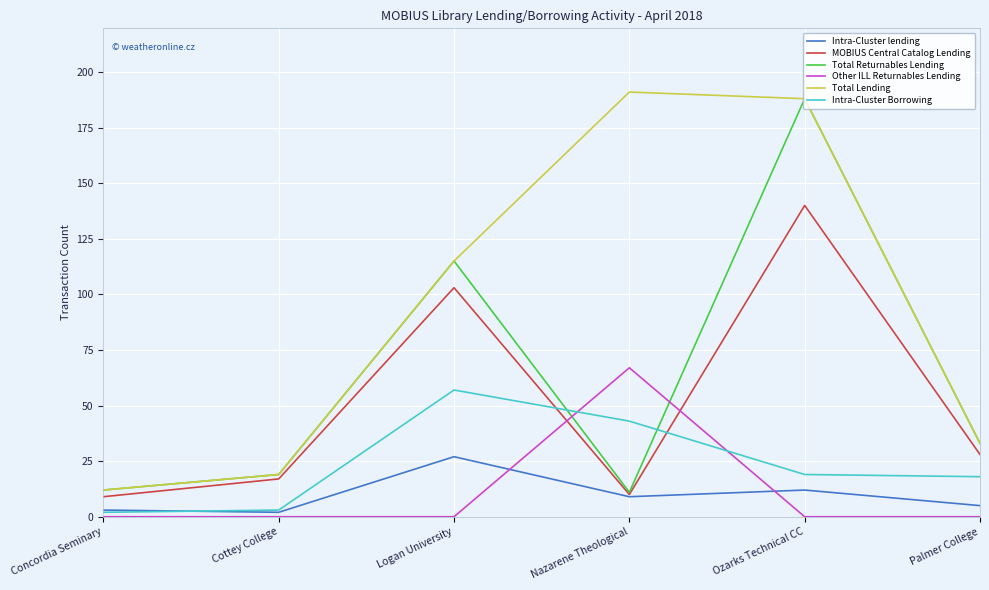

What is the sum of all Total Lending values?

558